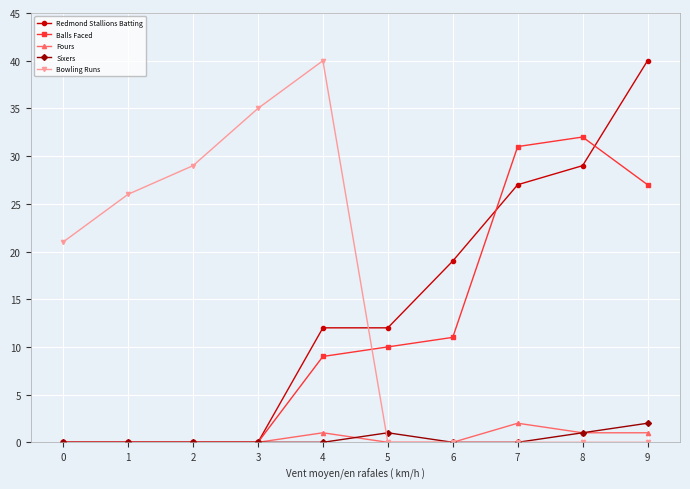

Does the chart have visible grid lines?

Yes